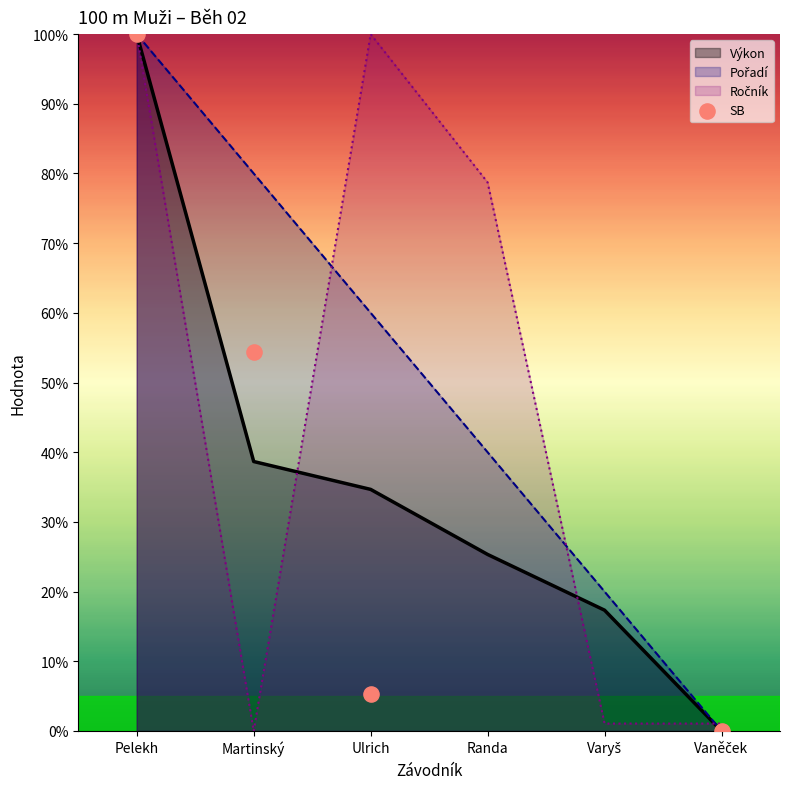

Between Ulrich and Pelekh, which is larger?

Pelekh